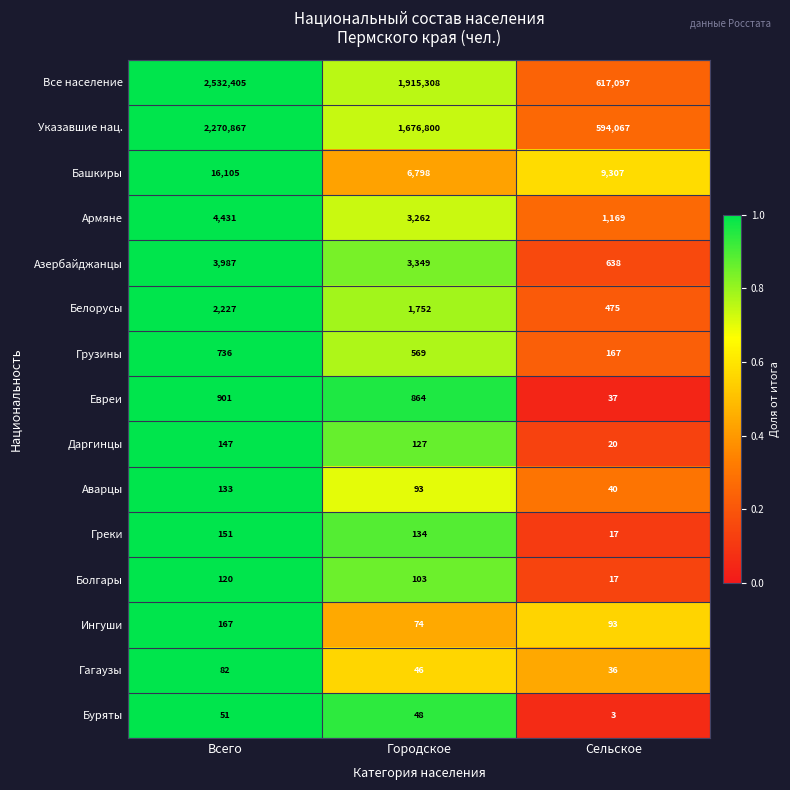

Which series has the largest range (max minus min)?

Все население